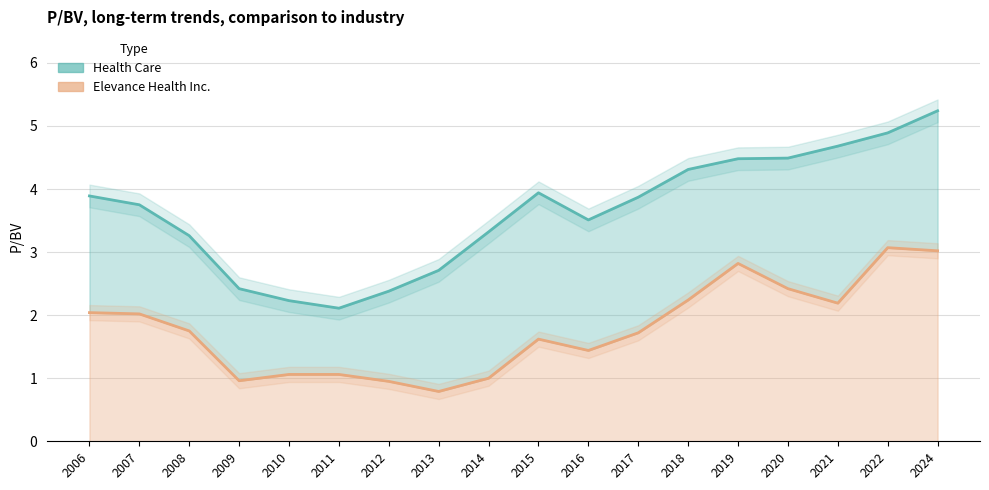

Reading left to right, what are all the values shown in this chart?

Health Care: 3.9	3.8	3.3	2.4	2.2	2.1	2.4	2.7	3.3	3.9	3.5	3.9	4.3	4.5	4.5	4.7	4.9	5.2
Elevance Health Inc.: 2.0	2.0	1.8	1.0	1.1	1.1	0.9	0.8	1.0	1.6	1.4	1.7	2.2	2.8	2.4	2.2	3.1	3.0